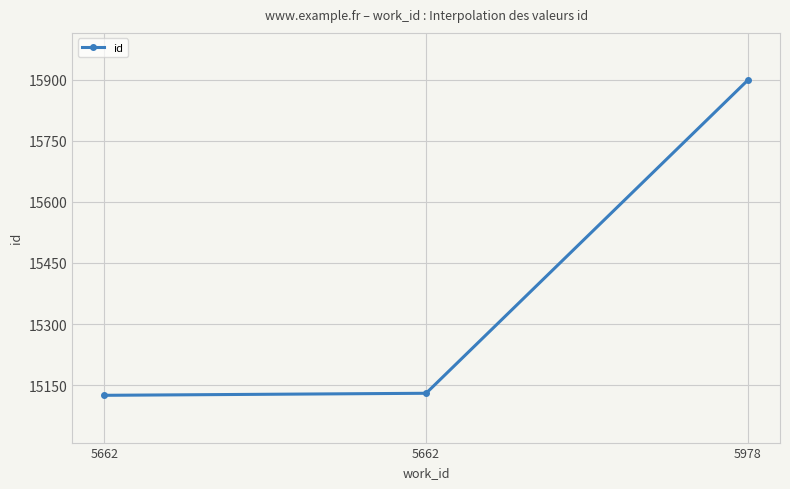

What is the greatest value displayed?

15899